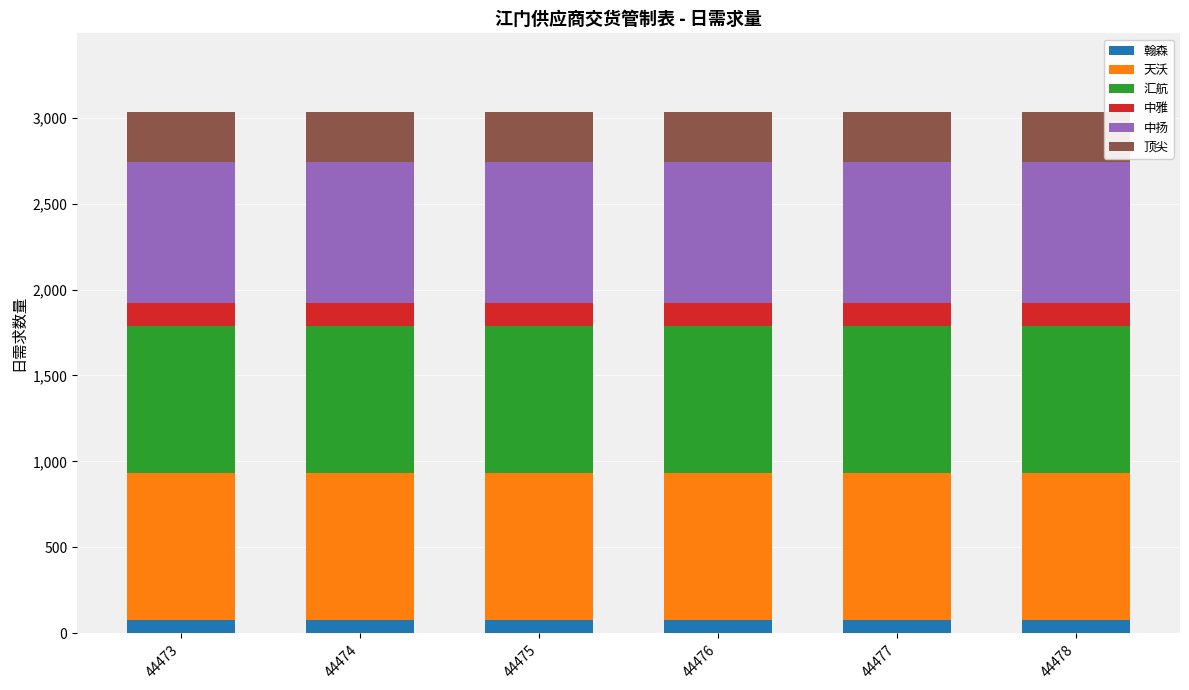

What is the total value across all series at 44474?

3035